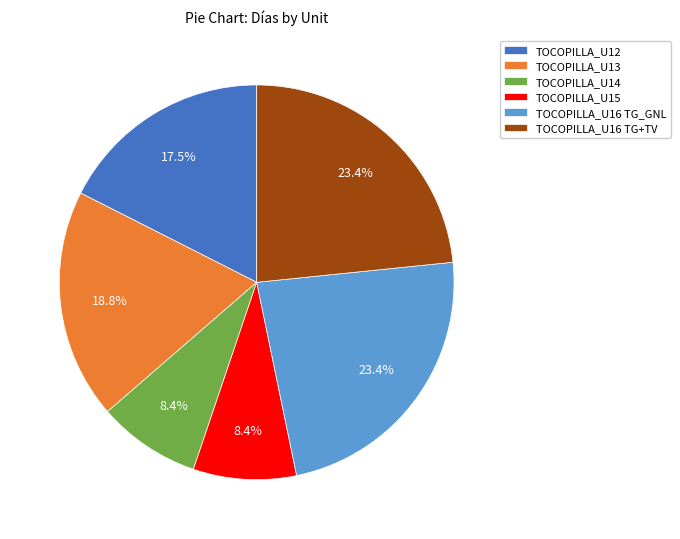

Is the sum of TOCOPILLA_U16 TG+TV and TOCOPILLA_U16 TG_GNL greater than half?

No